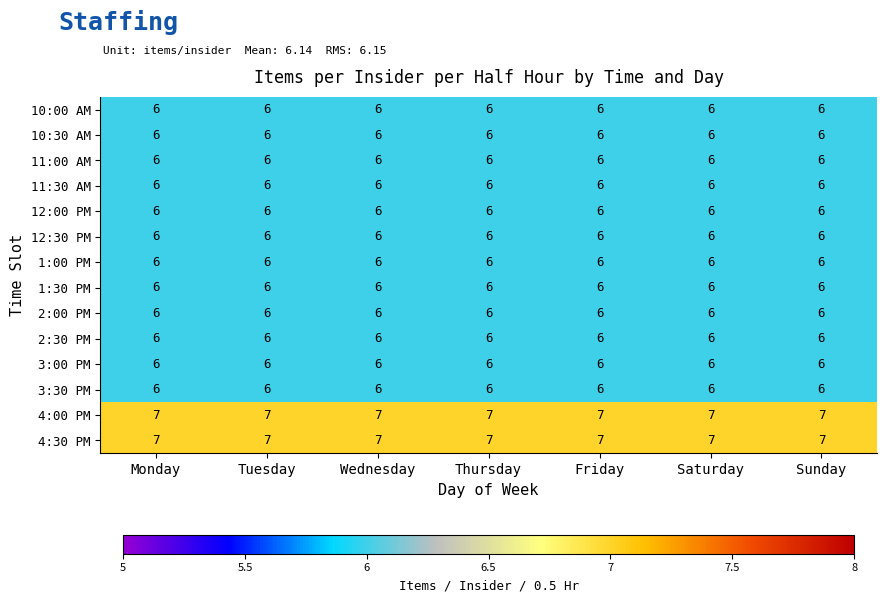

Read the 3:00 PM value at Wednesday.

6